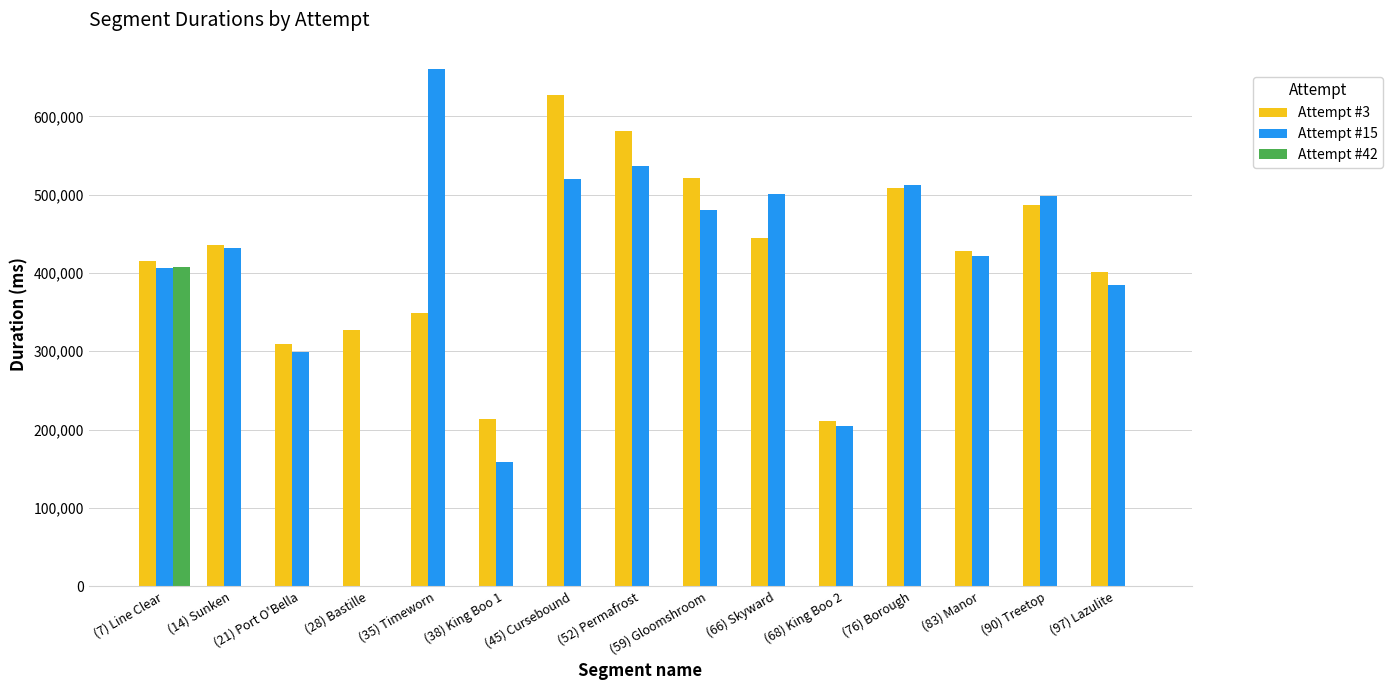

Which category has the highest value in the Attempt #3 series?

(45) Cursebound